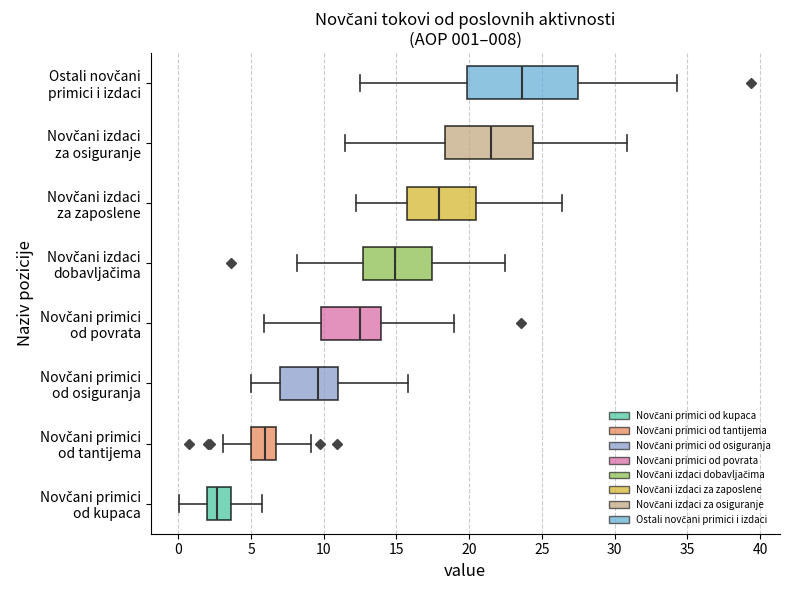

Which box's median line is the furthest to the left?

Novčani primici od kupaca